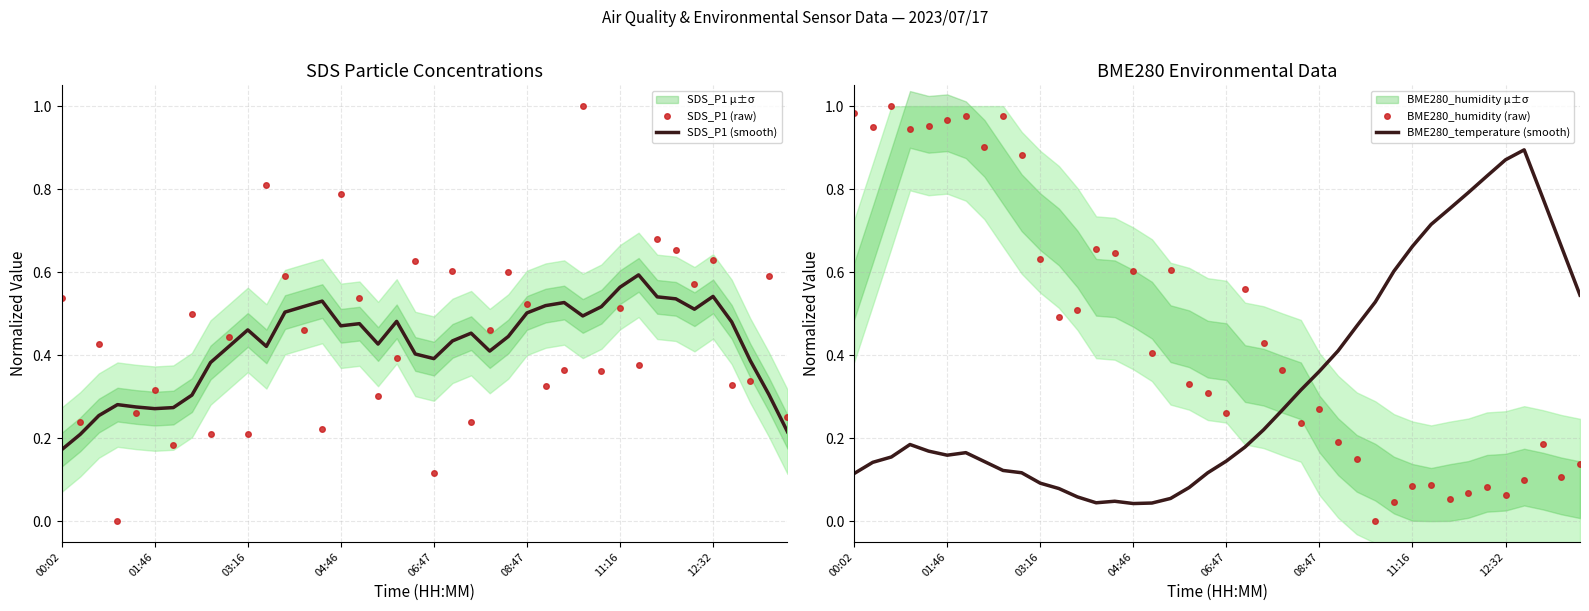

What is the maximum value for SDS_P1 (raw)?

1.0